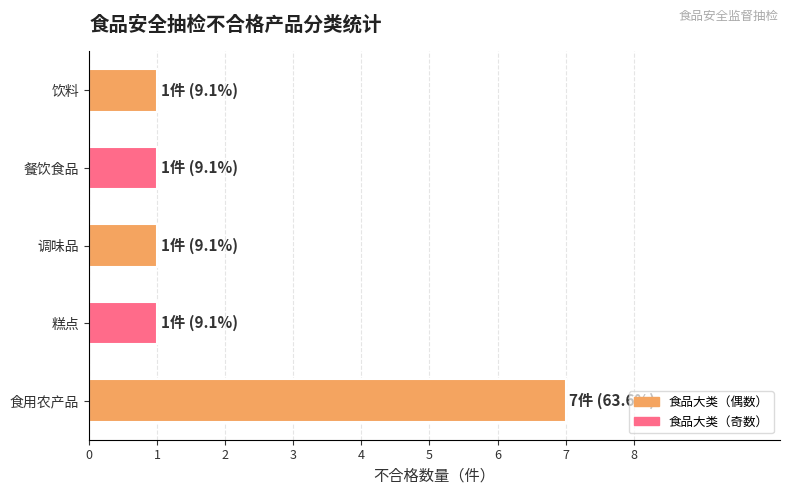

What is the sum of the values at 饮料 and 食用农产品?

8